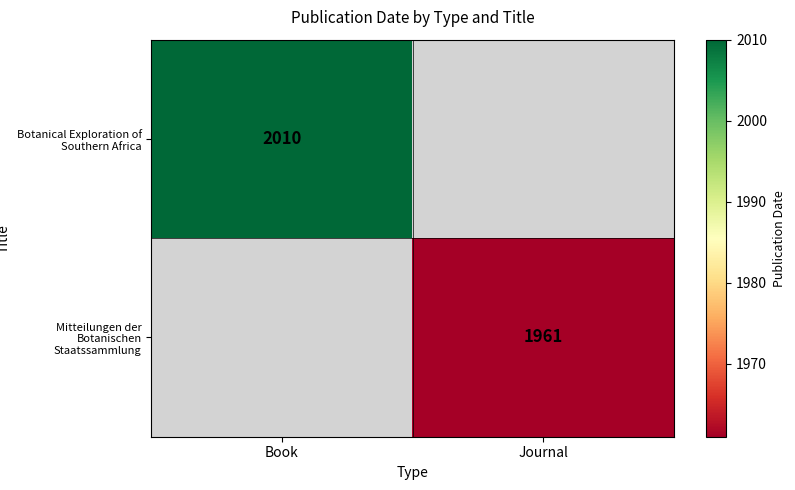

The value of Mitteilungen der Botanischen Staatssammlung at Journal is 1961. True or false?

True